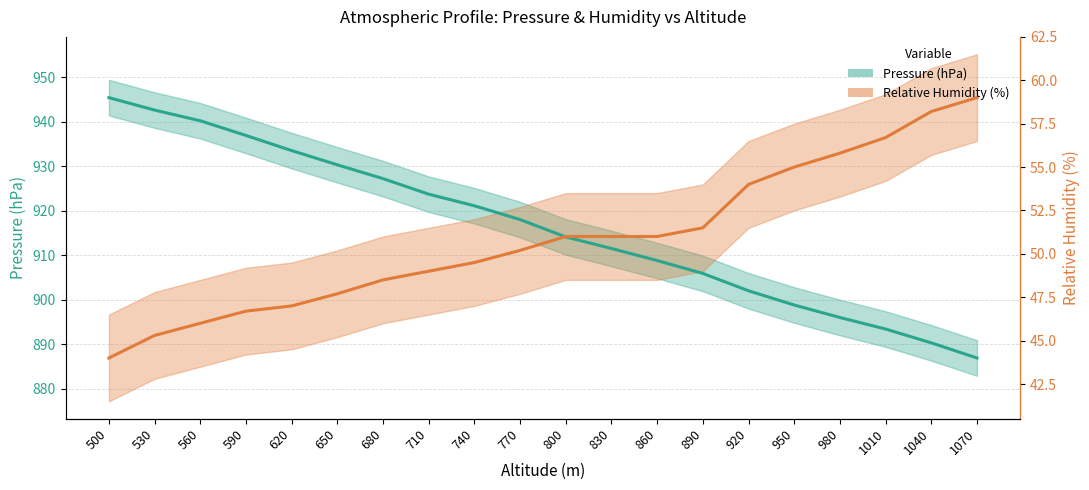

Which series has the largest range (max minus min)?

Pressure (hPa)